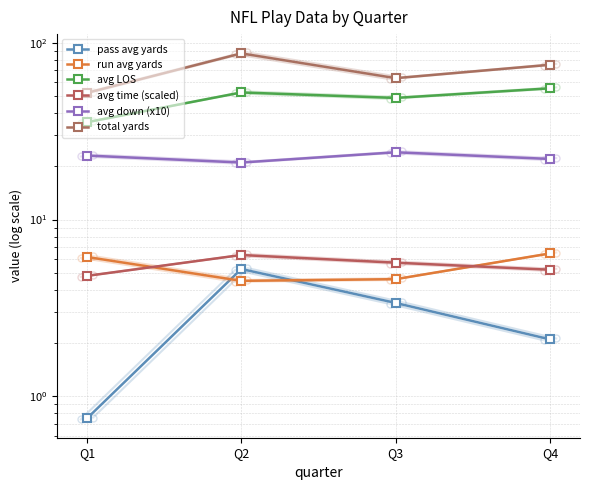

What is the difference between the second highest and second lowest values in the avg time (scaled) series?

0.5